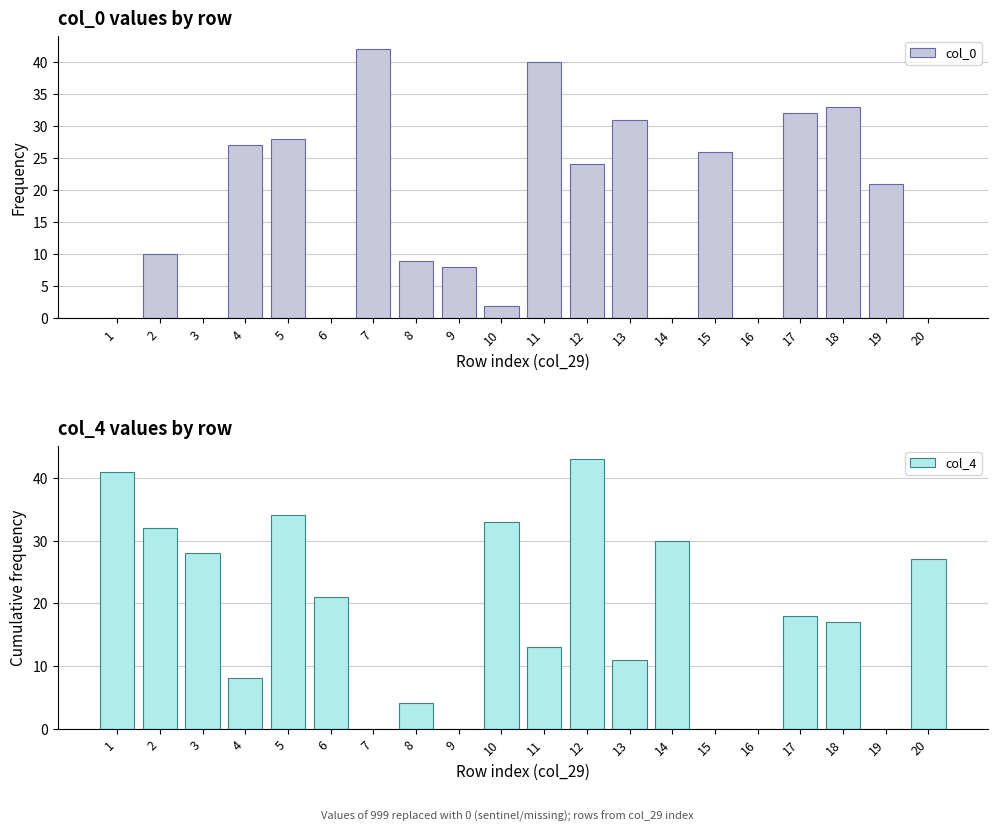

List the labels in order of col_4 value, largest first.

12, 1, 5, 10, 2, 14, 3, 20, 6, 17, 18, 11, 13, 4, 8, 7, 9, 15, 16, 19